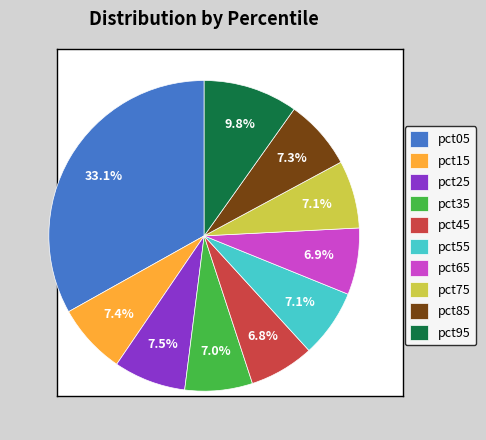

The pct15 slice represents 7% of the pie. True or false?

True